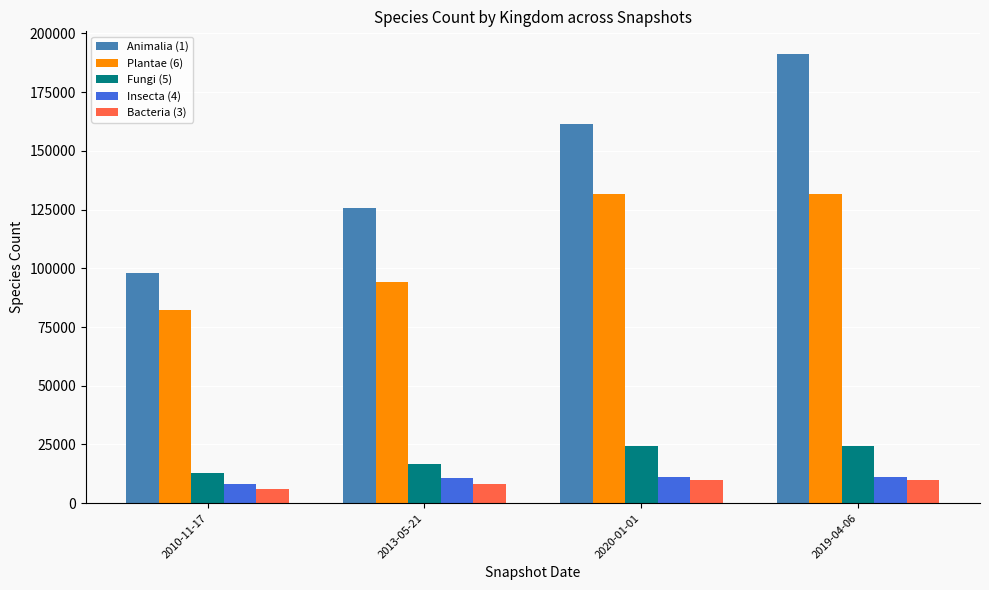

What is the label of the 1st bar from the right?

2019-04-06